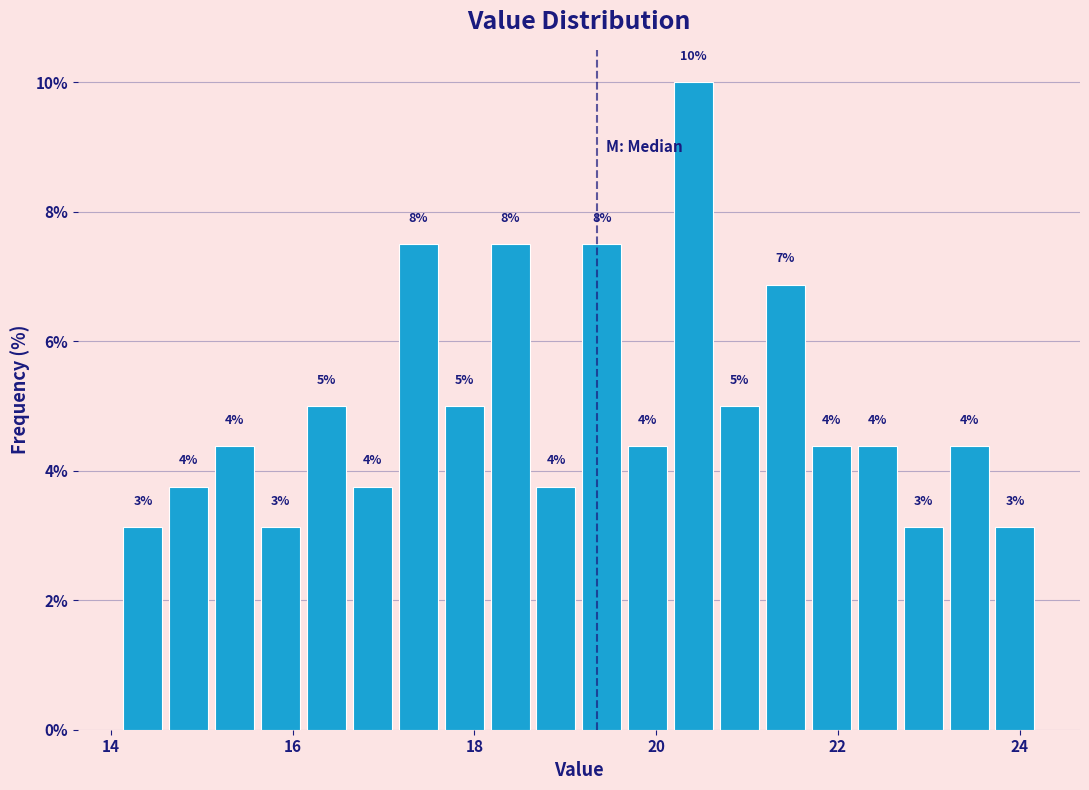

Read against the x-axis, roughly where is the centre of the tallest bar?

20.4